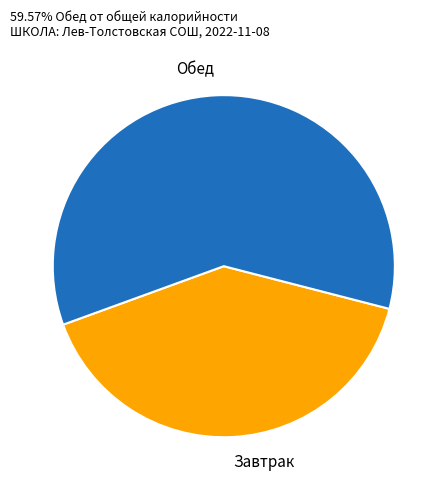

Is there a majority slice in this chart?

Yes